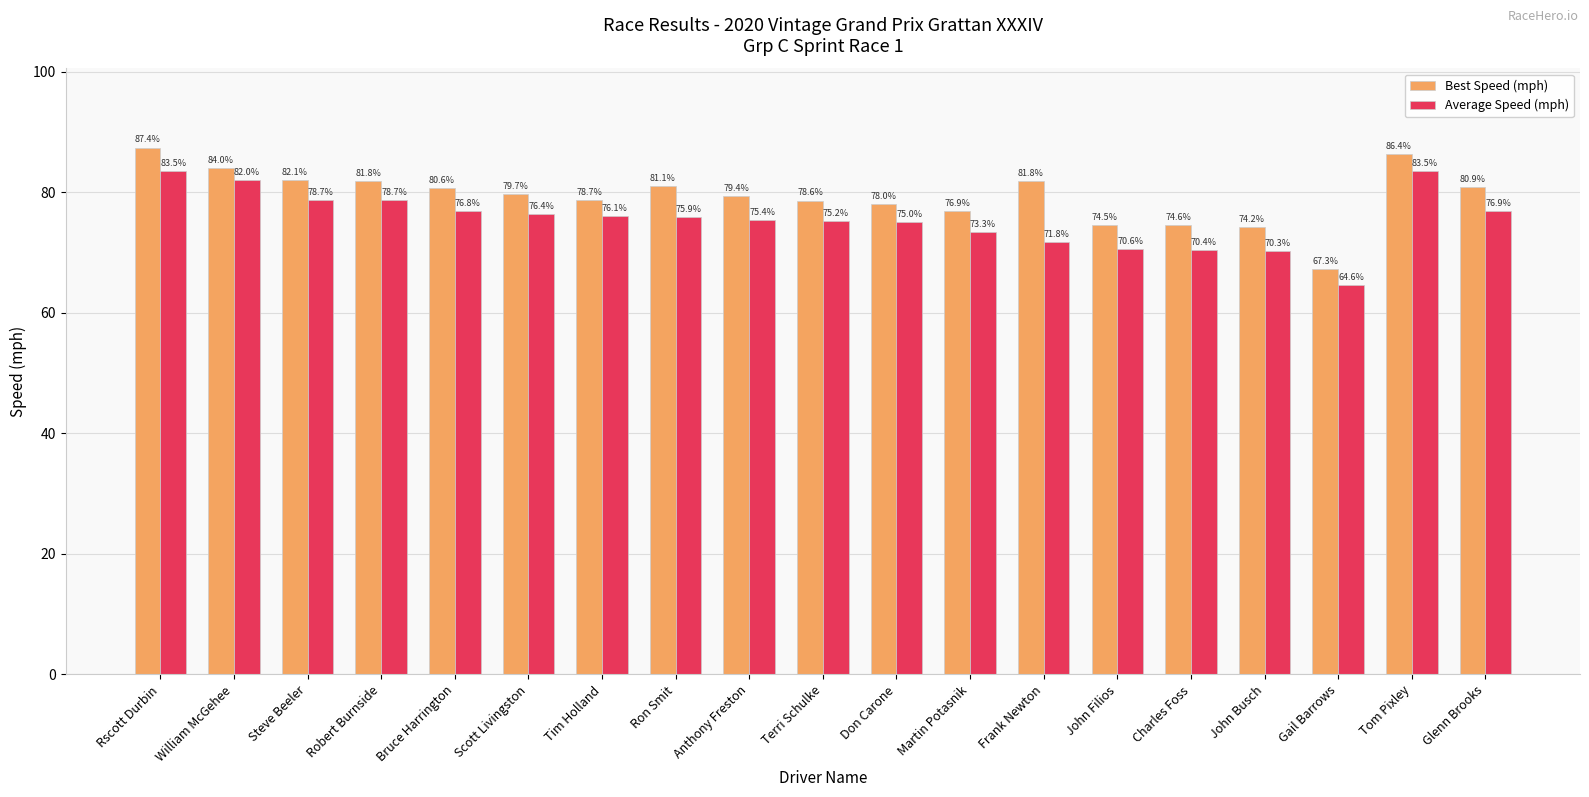

Which series has the largest range (max minus min)?

Best Speed (mph)